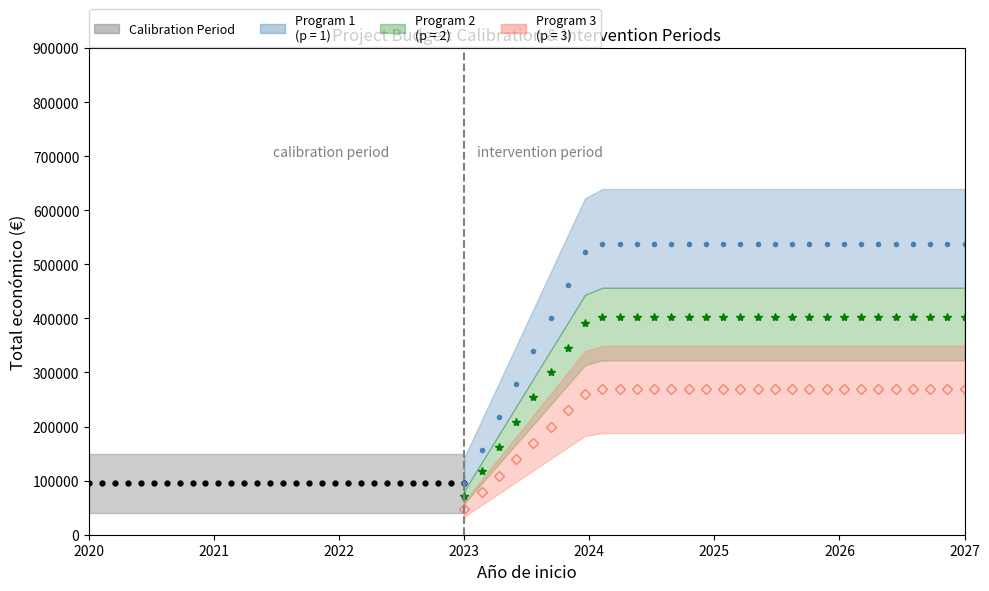

True or false: Total económico and Año de finalización intersect in this chart.

False